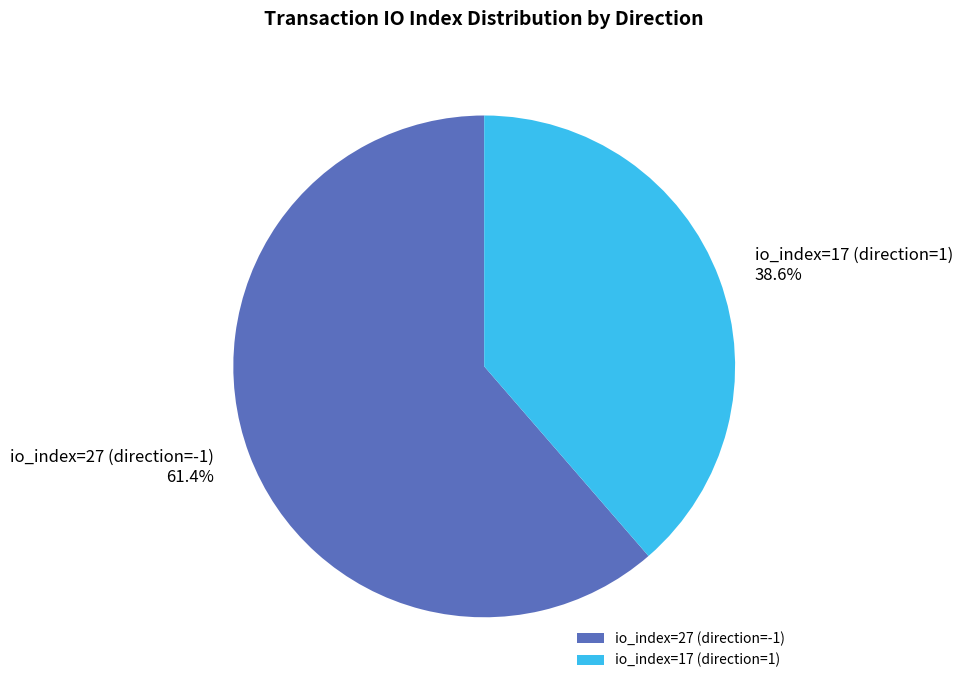

To the nearest percent, what is the combined percentage of io_index=27 (direction=-1) and io_index=17 (direction=1)?

100%